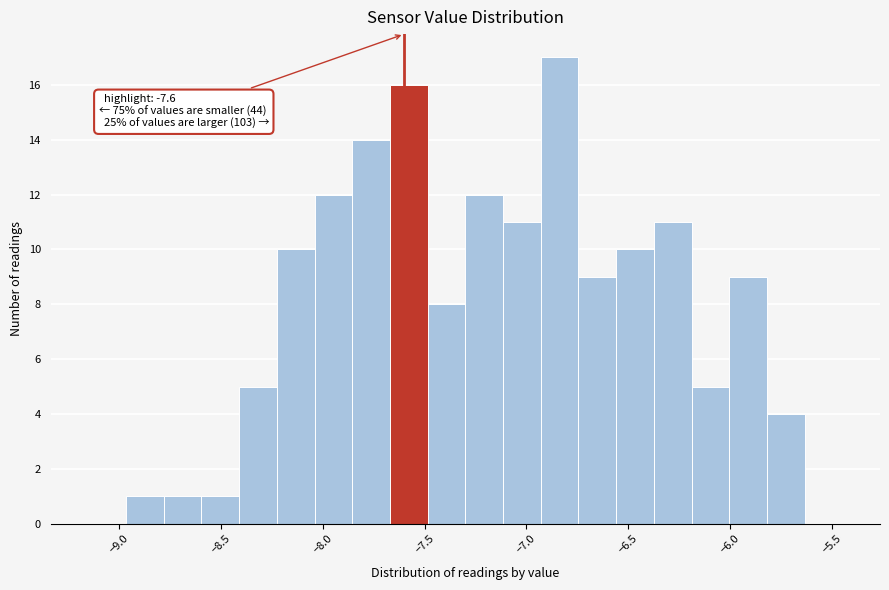

Read against the x-axis, roughly where is the centre of the tallest bar?

-6.85